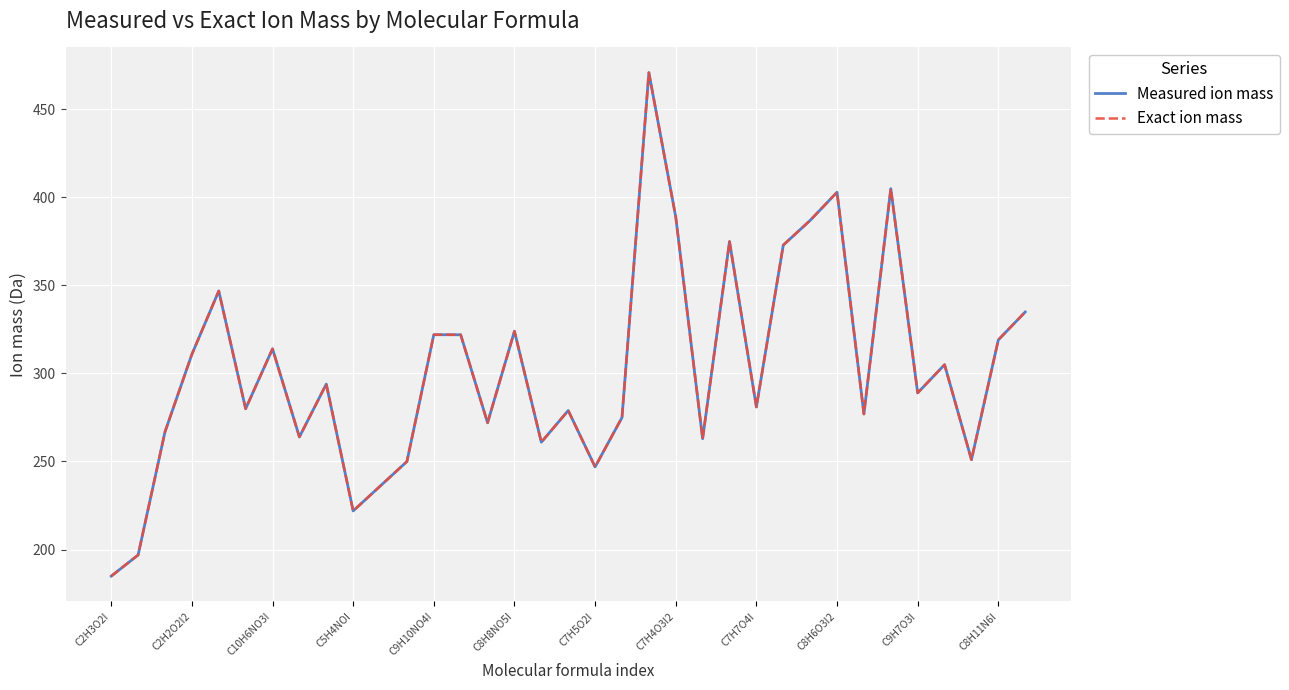

Which series has the largest range (max minus min)?

Measured ion mass